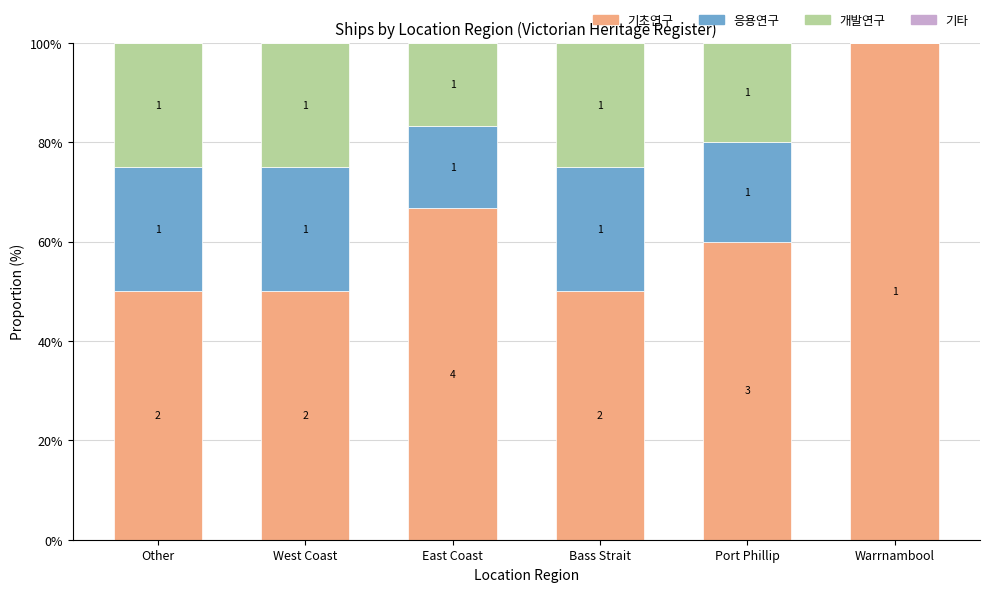

Are the bars grouped side by side (vs. stacked)?

No